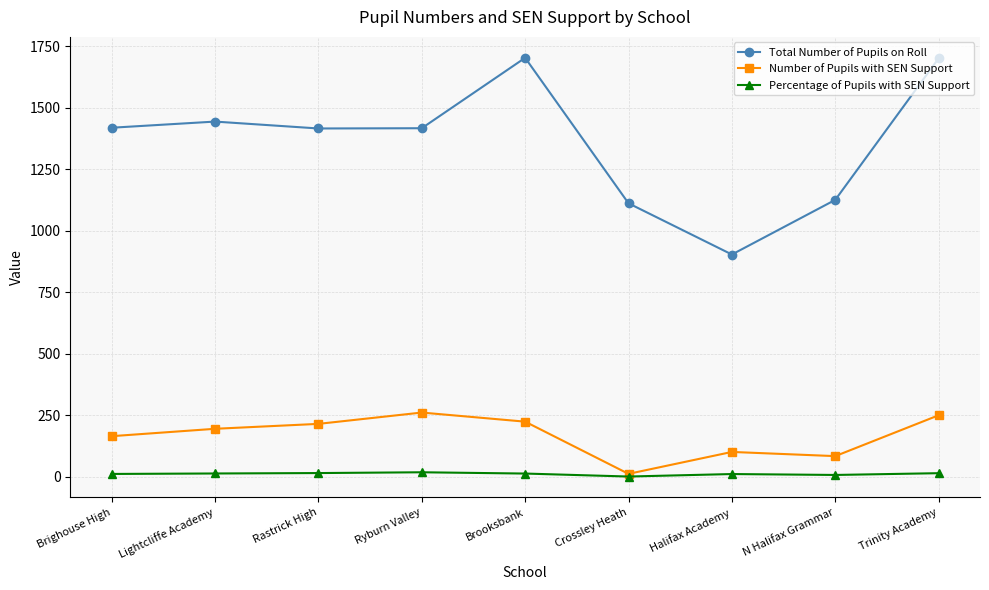

Which series has the largest range (max minus min)?

Total Number of Pupils on Roll